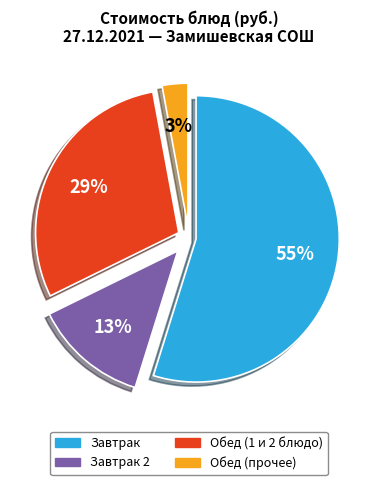

Does any single category account for the majority?

Yes